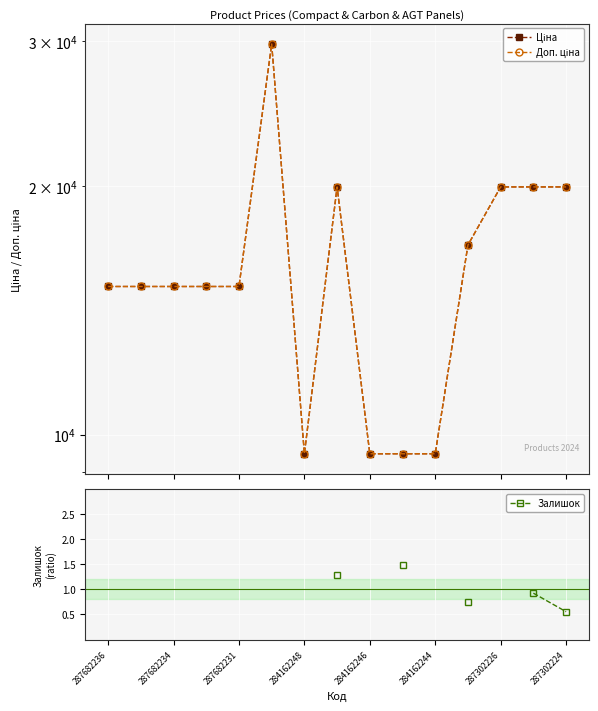

Rank the series by their maximum value, from highest to lowest.

Ціна, Доп. ціна, Залишок